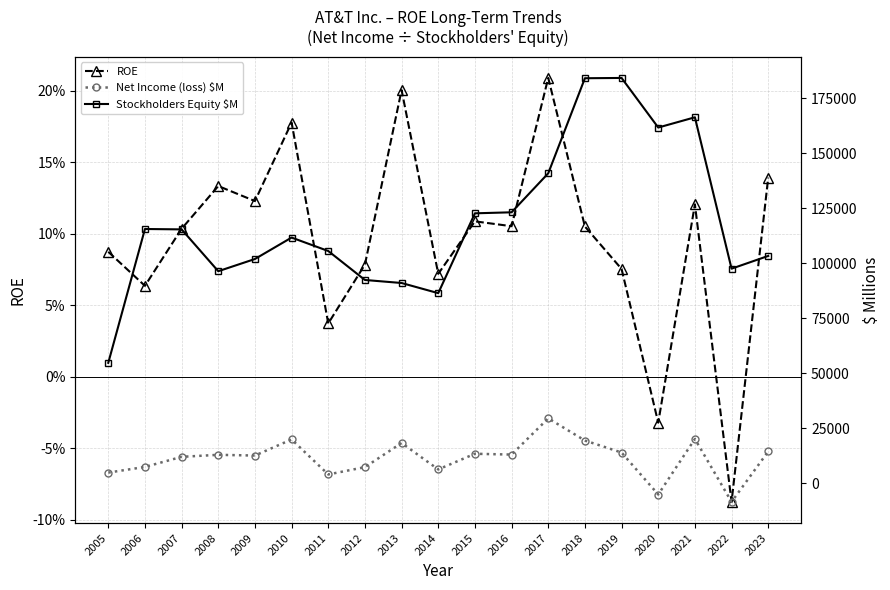

Reading right to left, extract all data points from this chart.

ROE: 2023=0.1	2022=-0.1	2021=0.1	2020=-0.0	2019=0.1	2018=0.1	2017=0.2	2016=0.1	2015=0.1	2014=0.1	2013=0.2	2012=0.1	2011=0.0	2010=0.2	2009=0.1	2008=0.1	2007=0.1	2006=0.1	2005=0.1
Net Income (loss) $M: 2023=14400.0	2022=-8524.0	2021=20081.0	2020=-5176.0	2019=13903.0	2018=19370.0	2017=29450.0	2016=12976.0	2015=13345.0	2014=6224.0	2013=18249.0	2012=7264.0	2011=3944.0	2010=19864.0	2009=12535.0	2008=12867.0	2007=11951.0	2006=7356.0	2005=4786.0
Stockholders Equity $M: 2023=103297.0	2022=97500.0	2021=166332.0	2020=161673.0	2019=184221.0	2018=184089.0	2017=140861.0	2016=123135.0	2015=122671.0	2014=86370.0	2013=90988.0	2012=92362.0	2011=105534.0	2010=111647.0	2009=101900.0	2008=96347.0	2007=115367.0	2006=115540.0	2005=54690.0